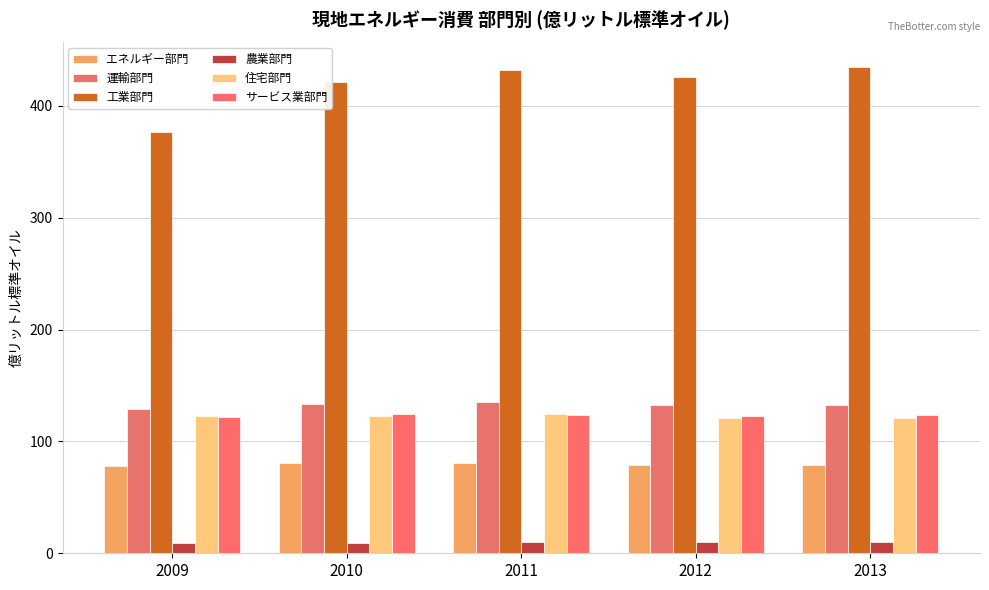

How many bars are there in total?

30